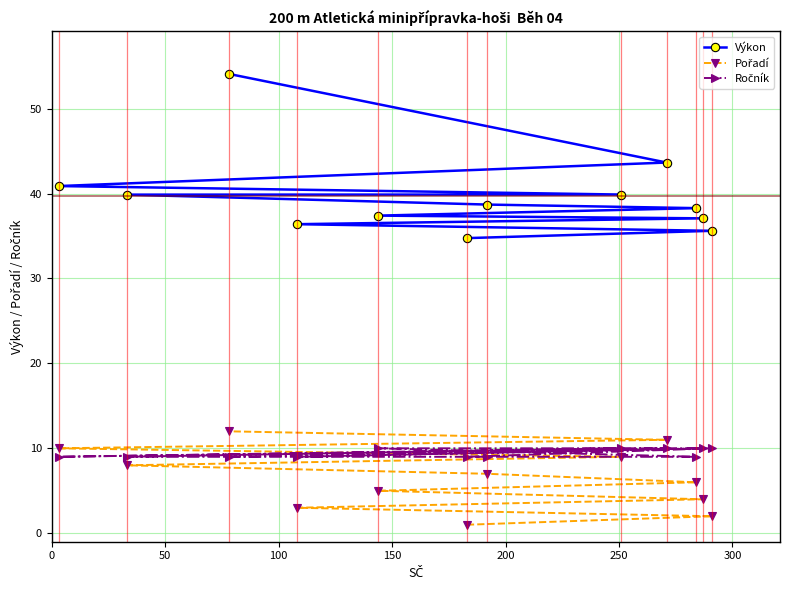

What is the greatest value displayed?

54.1